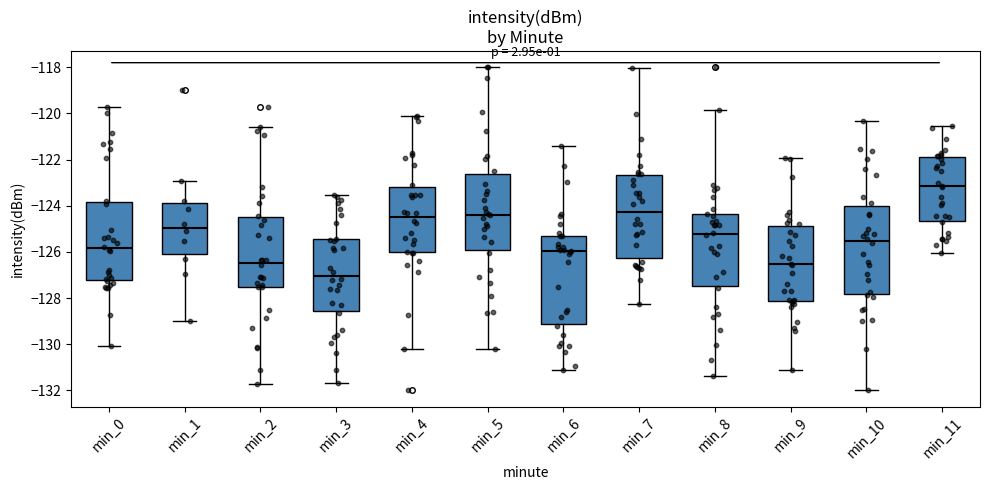

Which box's median line is the highest?

min_11